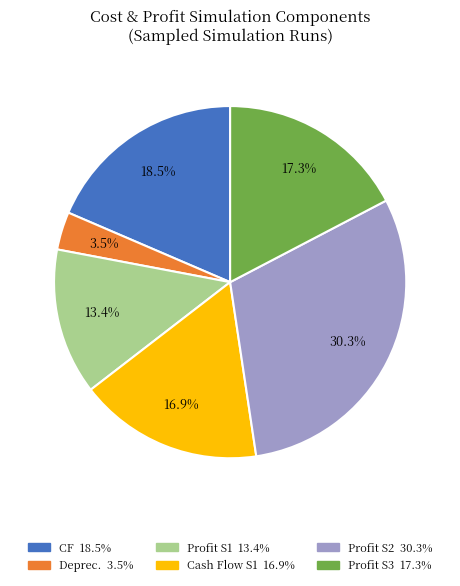

Is there any slice that represents more than half of the pie?

No